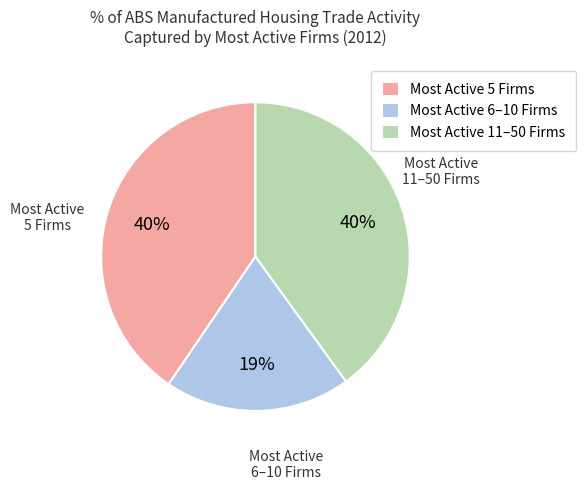

Which category has the smallest portion of the pie?

Most Active 6–10 Firms